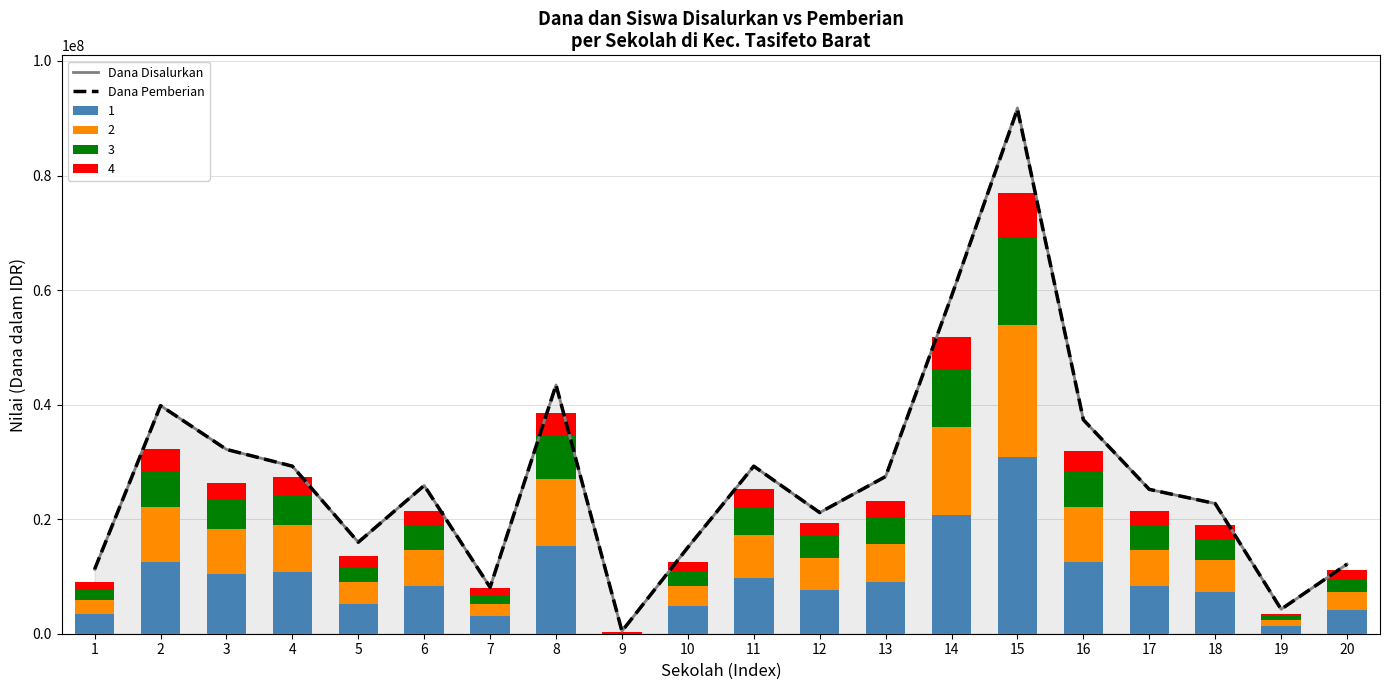

What is the difference between the Dana Disalurkan values at 7 and 19?

3825000